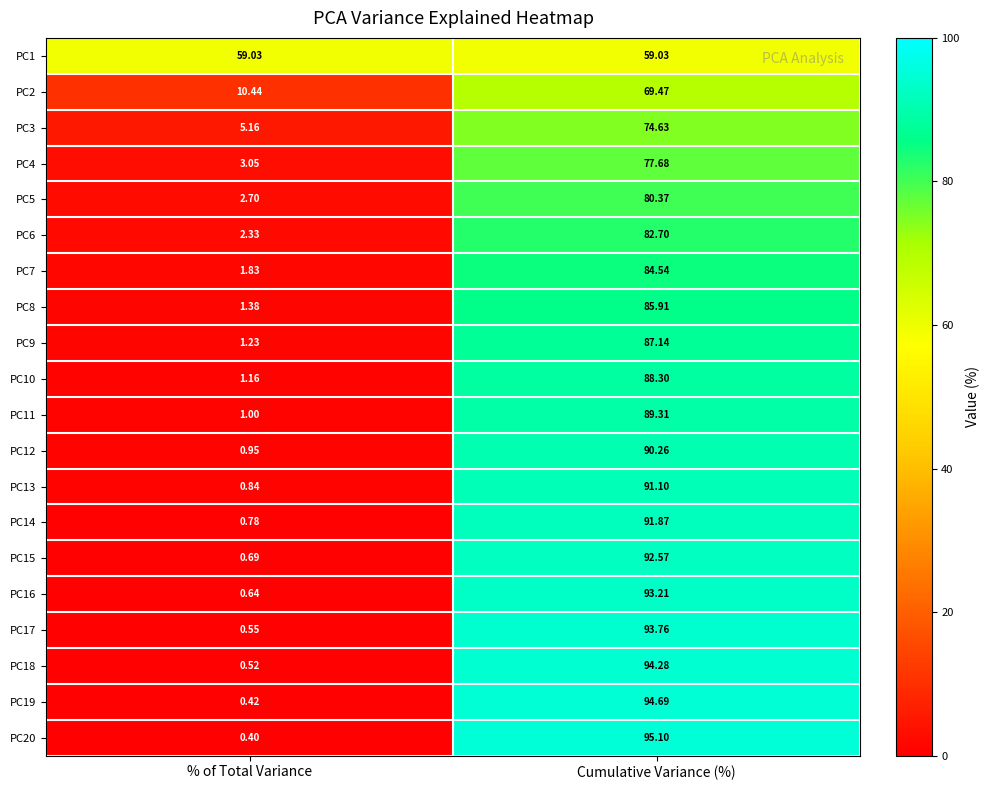

Which series has the largest total across all categories?

PC1